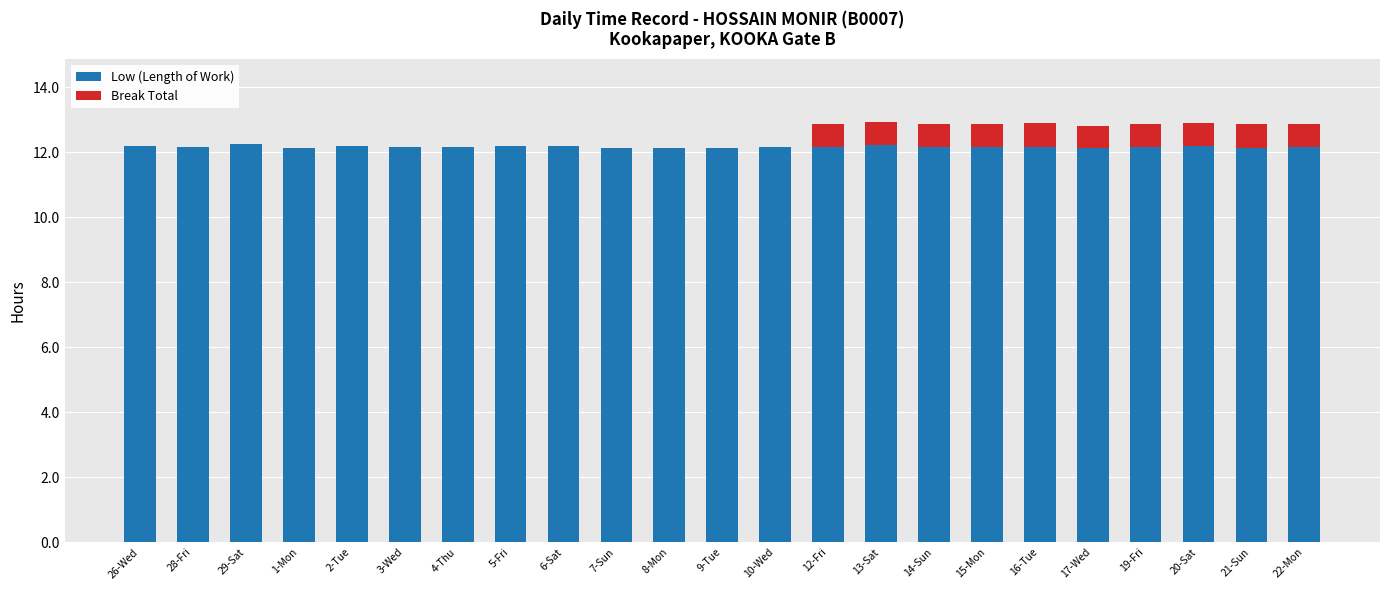

Is it true that Low (Length of Work) equals 7.2 at 13-Sat?

False